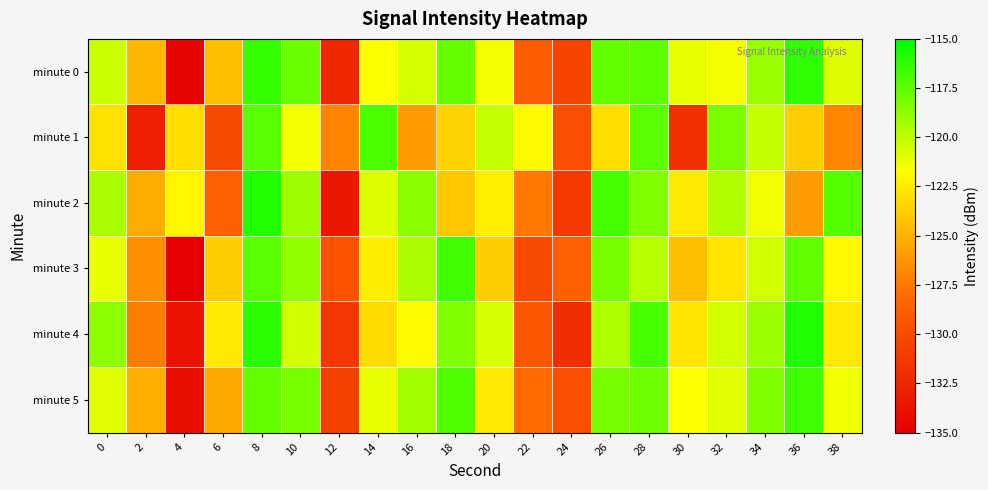

Reading left to right, list all the values displayed in this chart.

minute 0: 0=-120.3	2=-124.7	4=-134.6	6=-124.5	8=-116.4	10=-117.8	12=-132.3	14=-121.6	16=-120.6	18=-117.7	20=-121.4	22=-128.9	24=-130.5	26=-117.7	28=-117.4	30=-121.1	32=-121.4	34=-118.9	36=-116.3	38=-120.8
minute 1: 0=-122.8	2=-132.9	4=-123.1	6=-130.0	8=-117.4	10=-121.4	12=-127.0	14=-117.0	16=-126.0	18=-123.6	20=-120.1	22=-121.9	24=-129.8	26=-123.1	28=-117.4	30=-131.8	32=-118.2	34=-120.2	36=-123.8	38=-126.9
minute 2: 0=-119.5	2=-125.3	4=-122.1	6=-128.7	8=-115.9	10=-119.2	12=-133.4	14=-120.8	16=-118.6	18=-124.1	20=-122.3	22=-127.5	24=-131.2	26=-116.8	28=-118.4	30=-122.6	32=-119.7	34=-121.3	36=-125.9	38=-117.2
minute 3: 0=-121.1	2=-126.5	4=-135.2	6=-123.8	8=-117.3	10=-118.9	12=-129.6	14=-122.4	16=-119.5	18=-116.7	20=-123.8	22=-130.1	24=-128.7	26=-118.2	28=-119.8	30=-124.5	32=-122.8	34=-120.4	36=-117.6	38=-121.9
minute 4: 0=-118.7	2=-127.3	4=-133.8	6=-122.6	8=-116.1	10=-120.5	12=-131.4	14=-123.2	16=-121.8	18=-118.4	20=-120.7	22=-129.3	24=-132.1	26=-119.6	28=-116.9	30=-122.8	32=-120.5	34=-119.1	36=-115.8	38=-122.6
minute 5: 0=-120.9	2=-125.1	4=-134.0	6=-125.4	8=-117.7	10=-118.2	12=-130.7	14=-121.1	16=-119.3	18=-117.1	20=-122.6	22=-128.2	24=-129.8	26=-118.1	28=-117.9	30=-121.7	32=-120.9	34=-118.4	36=-116.7	38=-121.3